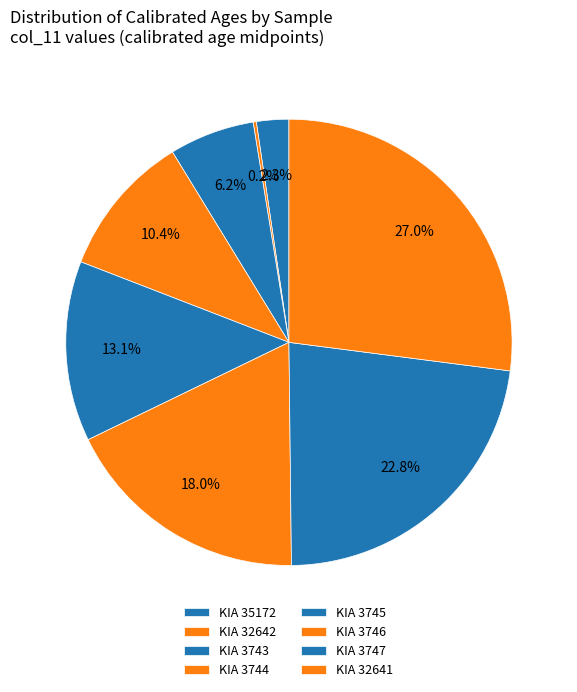

Which category has the smallest portion of the pie?

KIA 32642